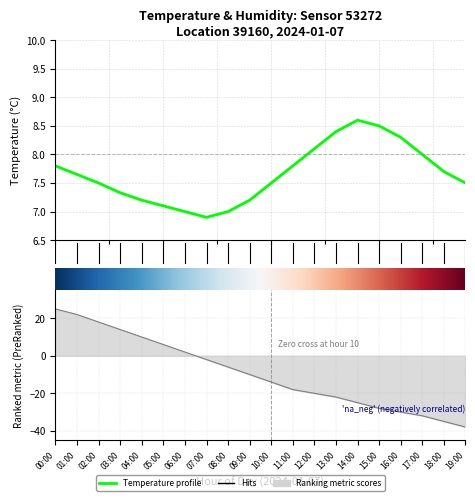

True or false: the data shows 8.0 at 17:00.

True